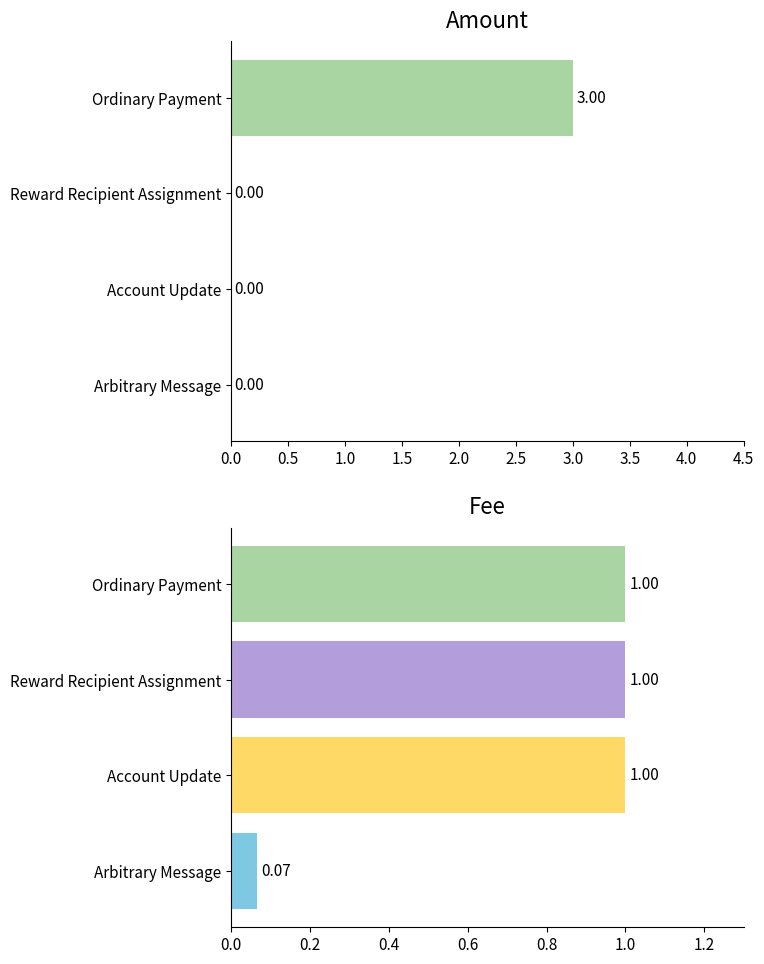

Reading right to left, list all the values displayed in this chart.

Amount: 3.0	0.0	0.0	0.0
Fee: 1.0	1.0	1.0	0.1